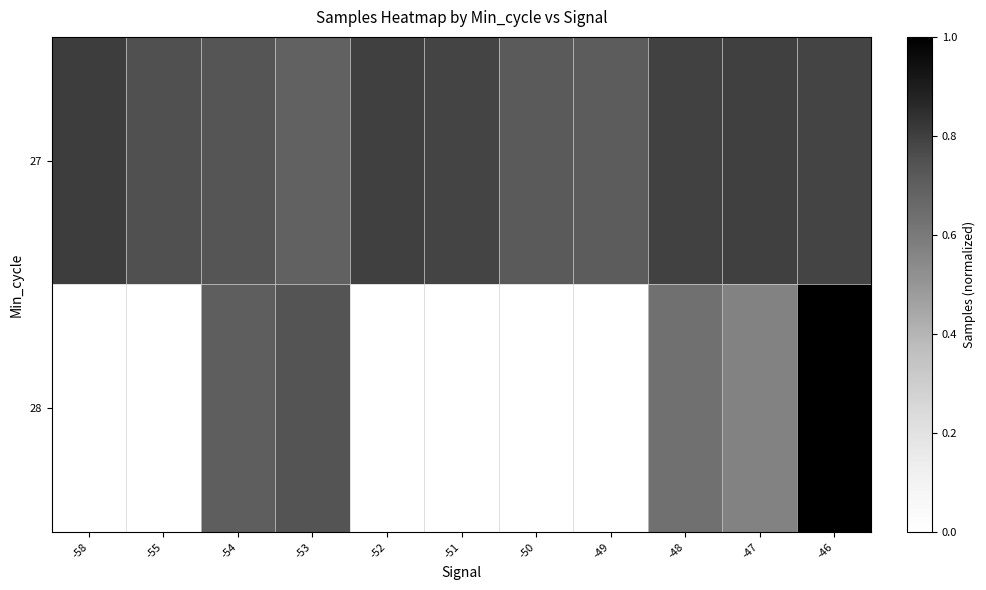

Which label corresponds to the smallest value in the chart?

-49